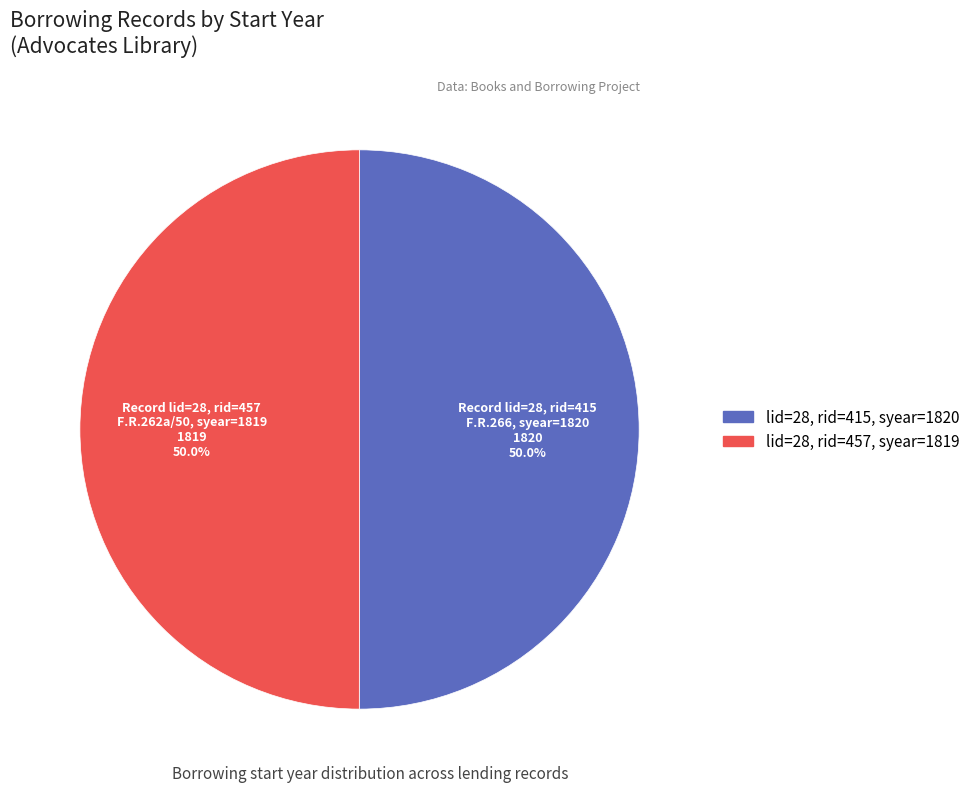

How many segments does this pie chart have?

2